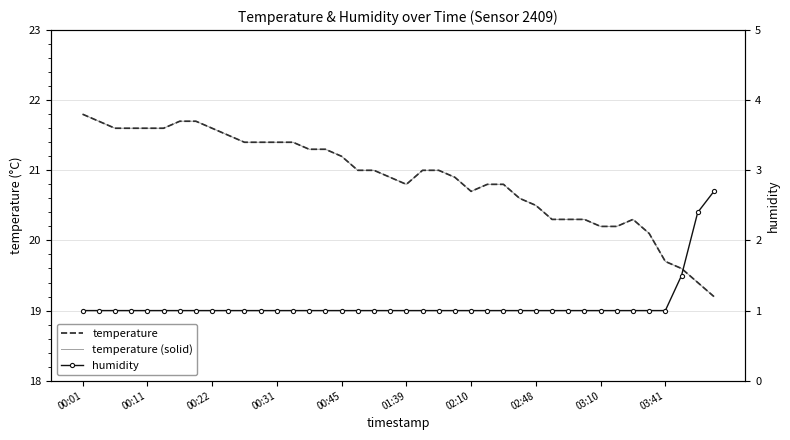

How many interior local valleys does the temperature series have?

2